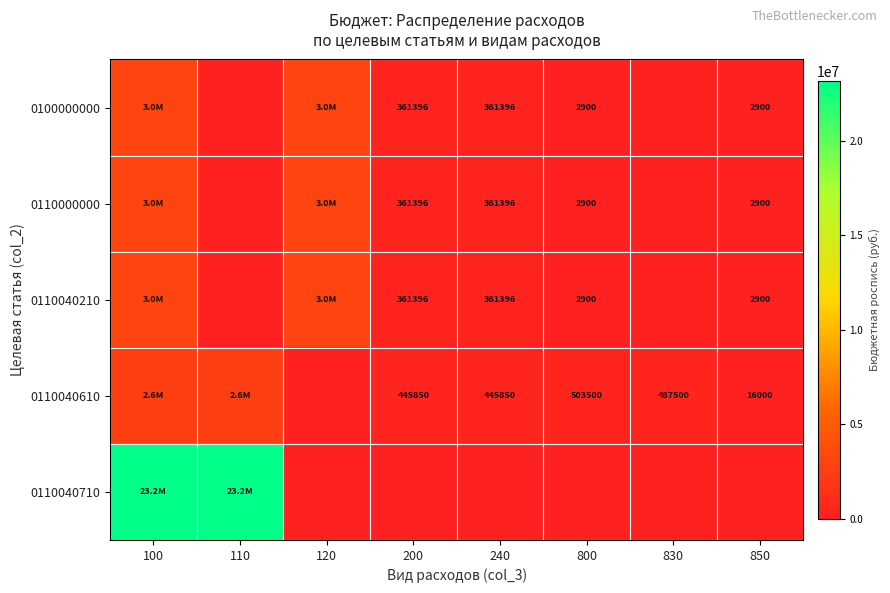

The value of 0110040210 at 800 is 2900.0. True or false?

True